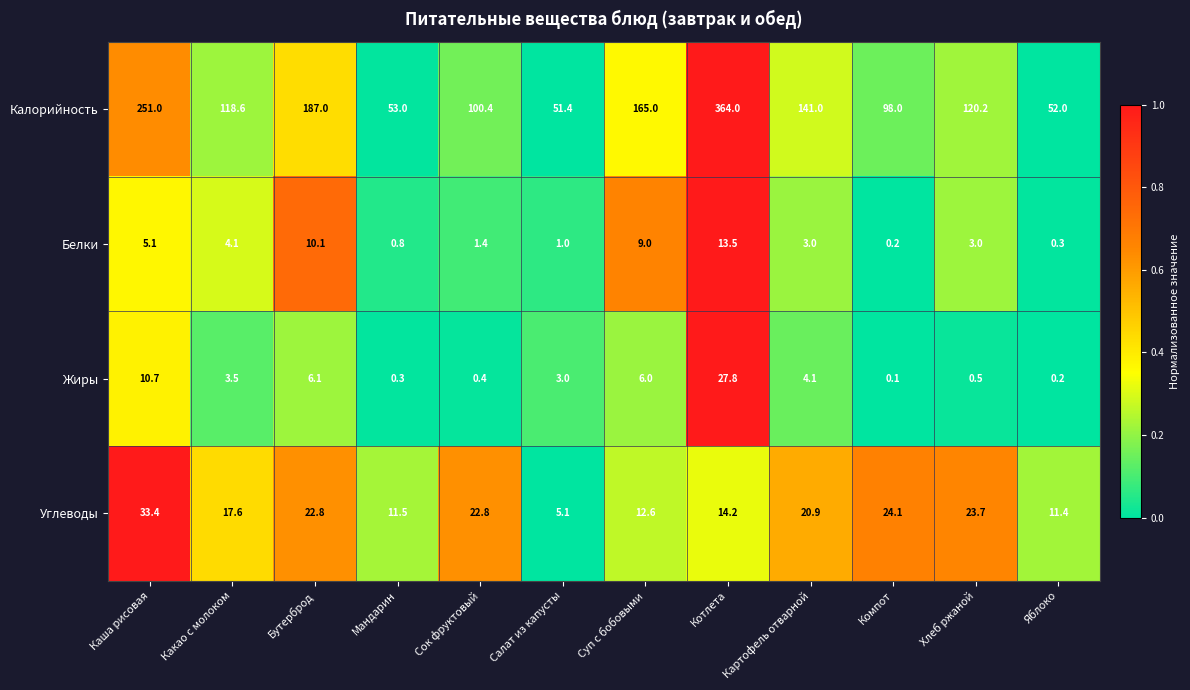

The Калорийность series shows 51.4 at Салат из капусты. True or false?

True